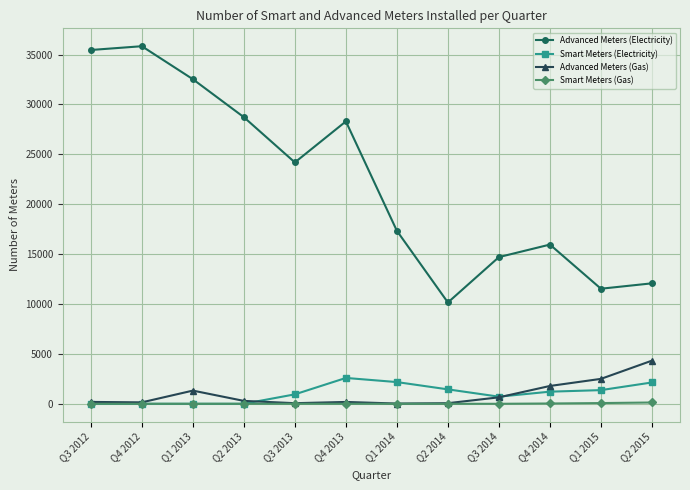

True or false: Smart Meters (Gas) and Advanced Meters (Electricity) intersect in this chart.

False